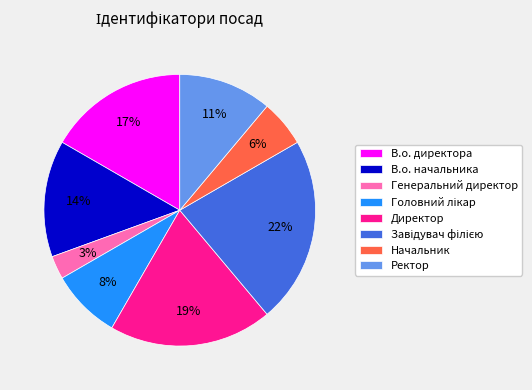

The Ректор slice represents 11% of the pie. True or false?

True